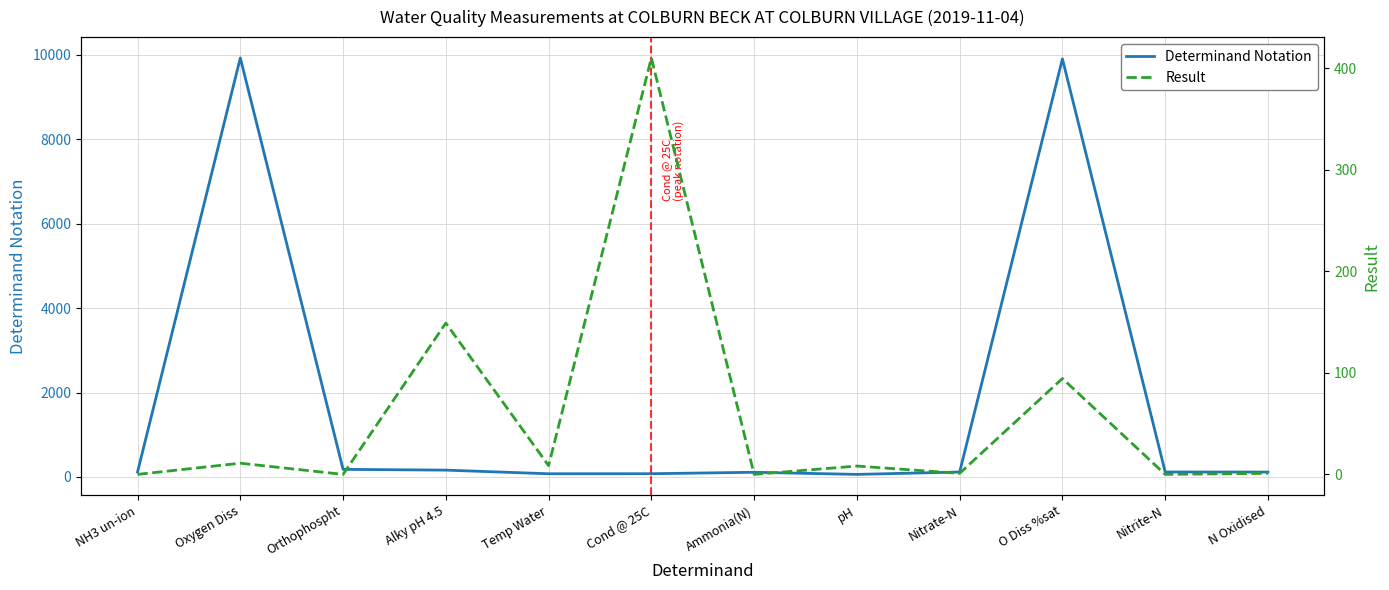

Reading right to left, list all the values displayed in this chart.

Determinand Notation: 116.0	118.0	9901.0	117.0	61.0	111.0	77.0	76.0	162.0	180.0	9924.0	119.0
Result: 1.0	0.0	94.4	1.0	8.2	0.0	410.0	8.6	149.0	0.0	11.0	0.0